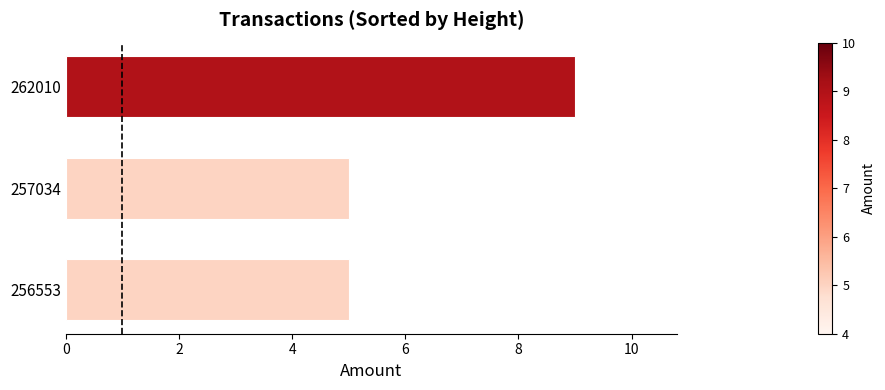

What is the maximum value shown in the chart?

9